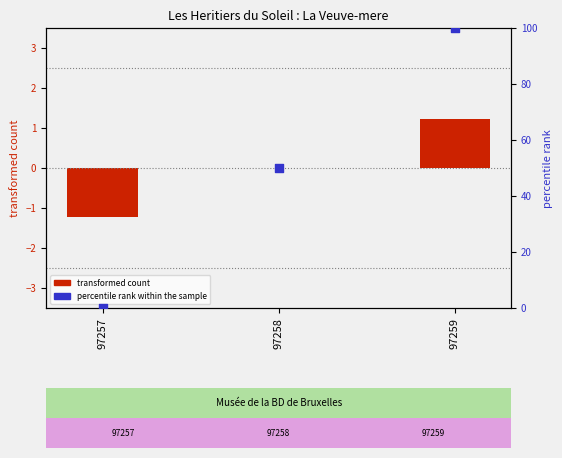

What are all the series names shown in the legend?

transformed count, percentile rank within the sample